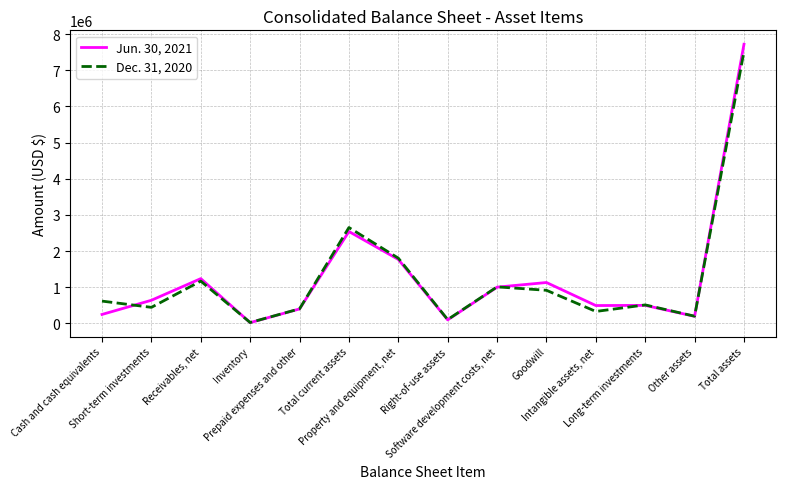

Which series has the largest range (max minus min)?

Jun. 30, 2021